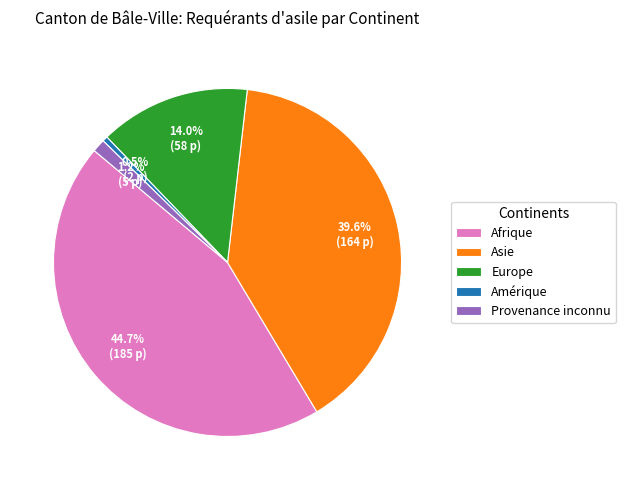

Which category has the smallest portion of the pie?

Amérique